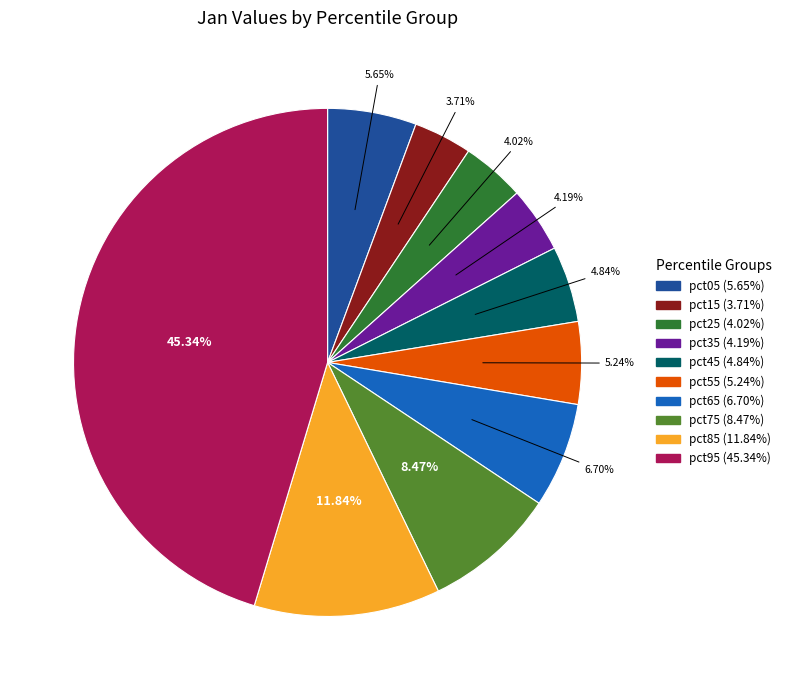

To the nearest percent, what is the combined percentage of pct55 and pct45?

10%